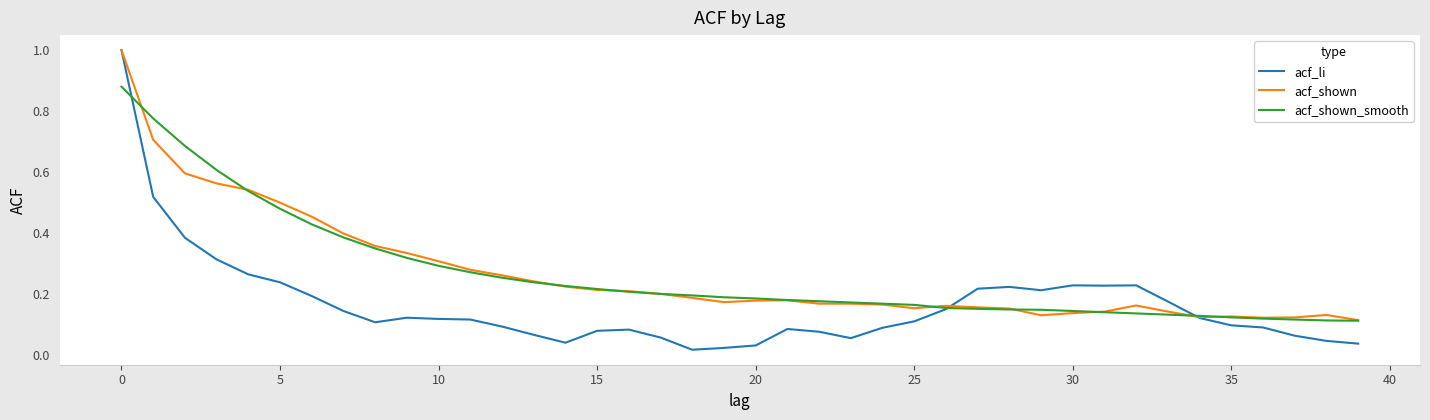

Which series has the widest spread of values?

acf_li